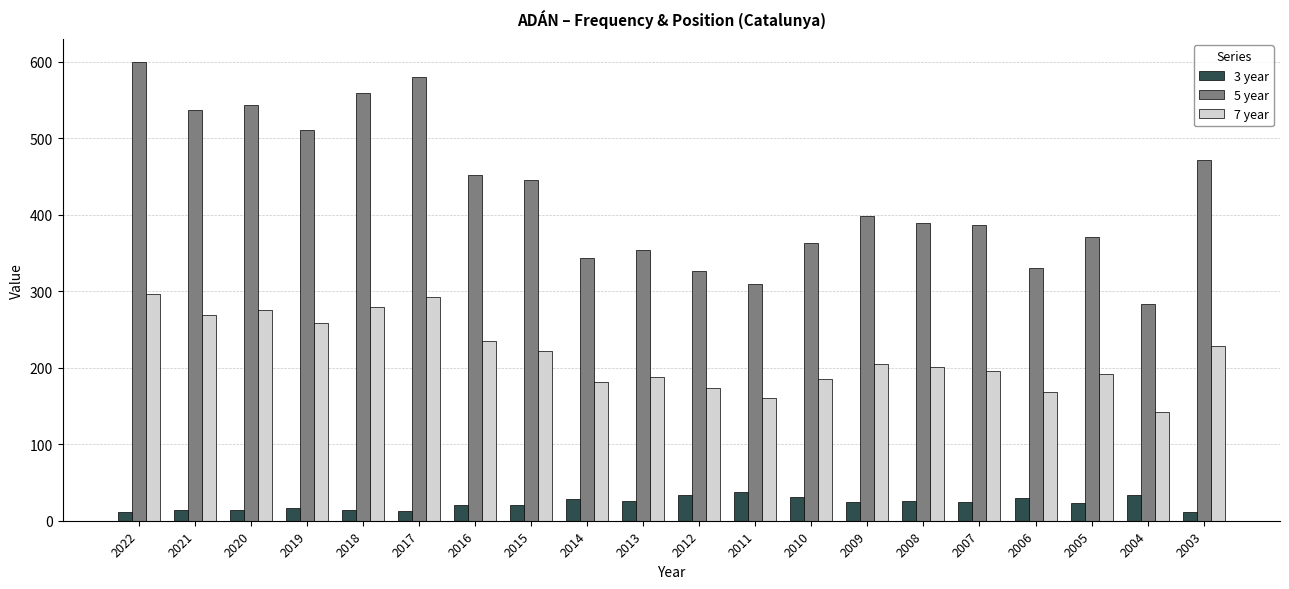

How many data points does each series have?

20